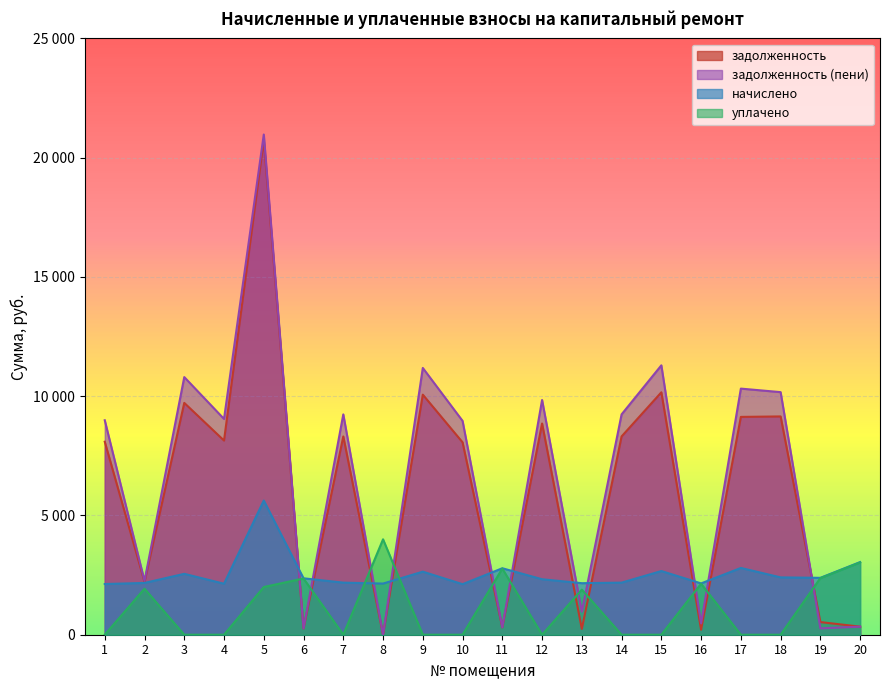

What are all the series names shown in the legend?

задолженность, задолженность (пени), начислено, уплачено